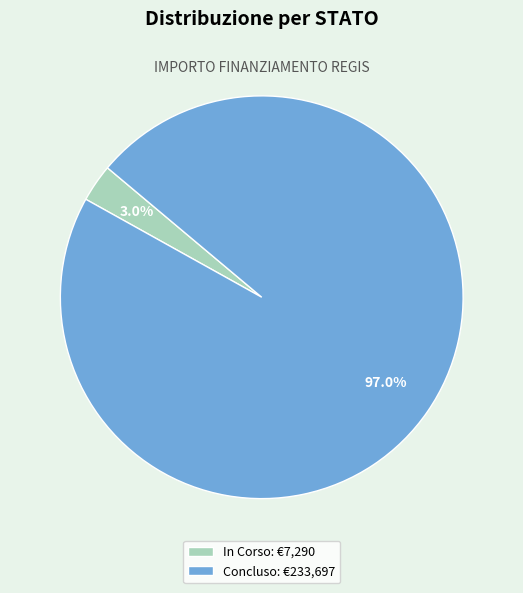

Which has a higher value, In Corso: €7,290 or Concluso: €233,697?

Concluso: €233,697